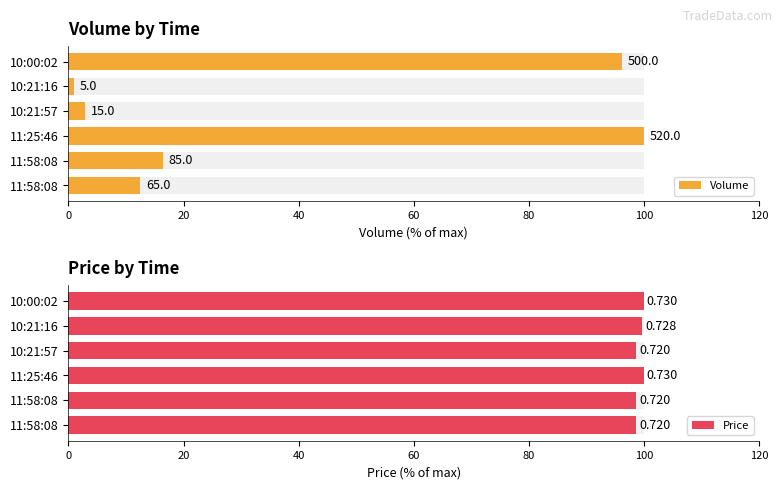

How many groups of bars are there?

6